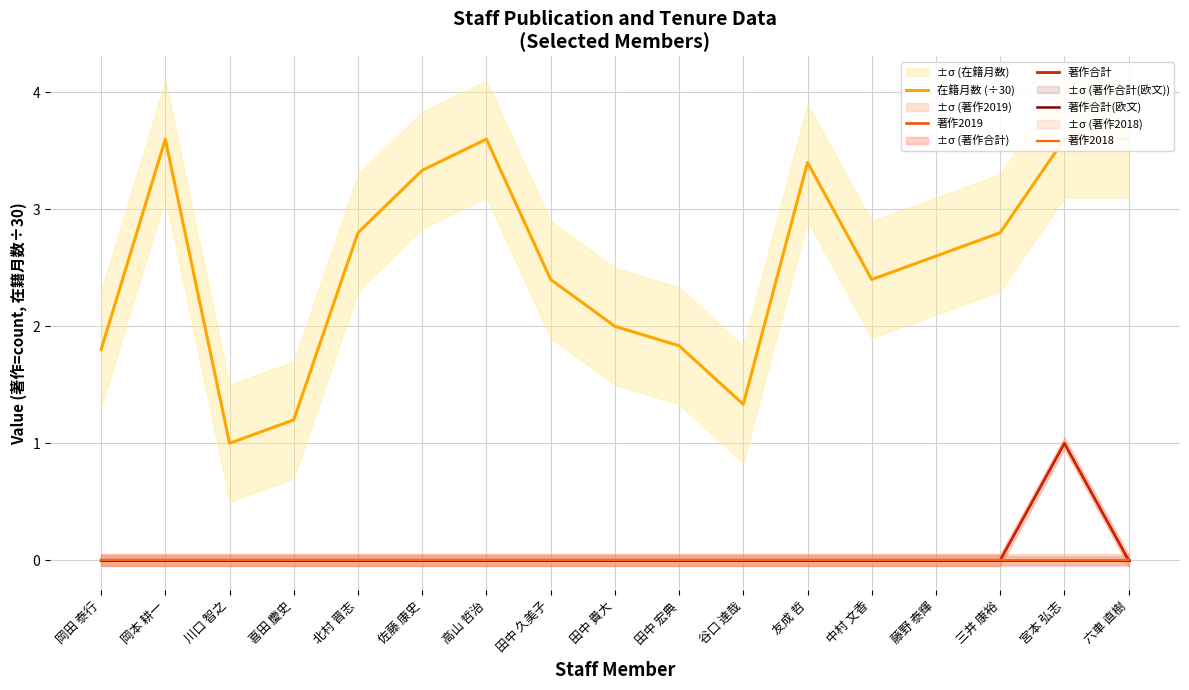

Which series has the largest range (max minus min)?

在籍月数 (÷30)